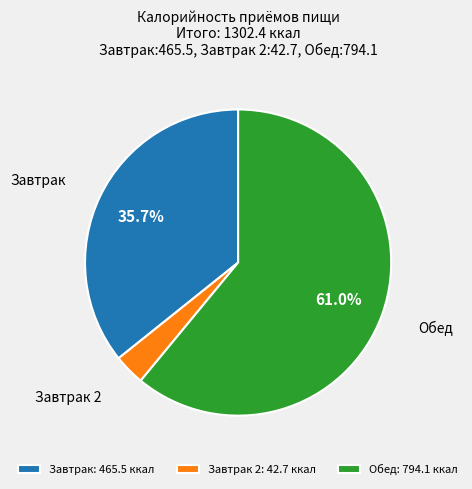

How many segments does this pie chart have?

3